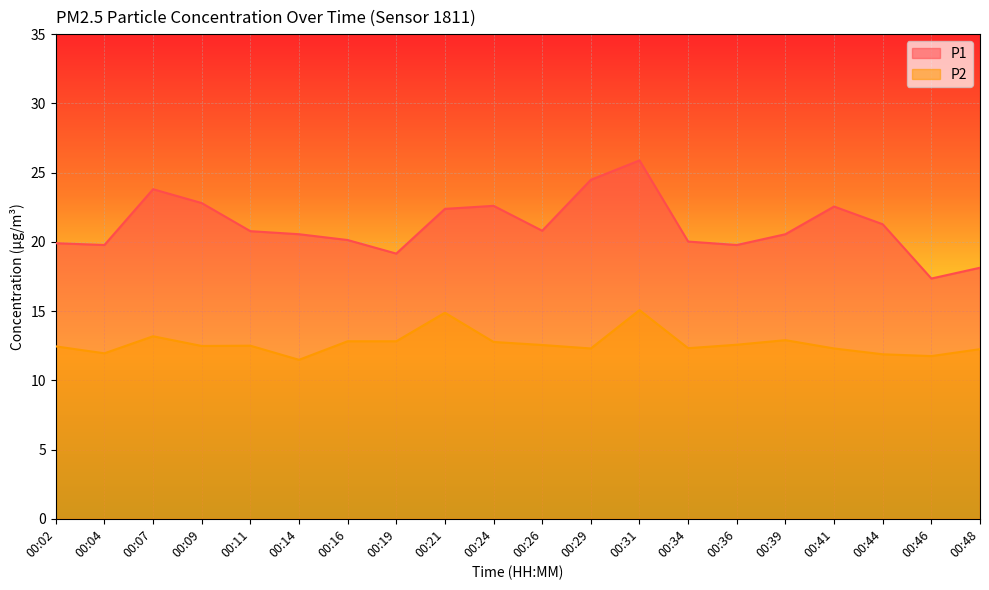

Which has a higher value, 00:31 or 00:41?

00:31